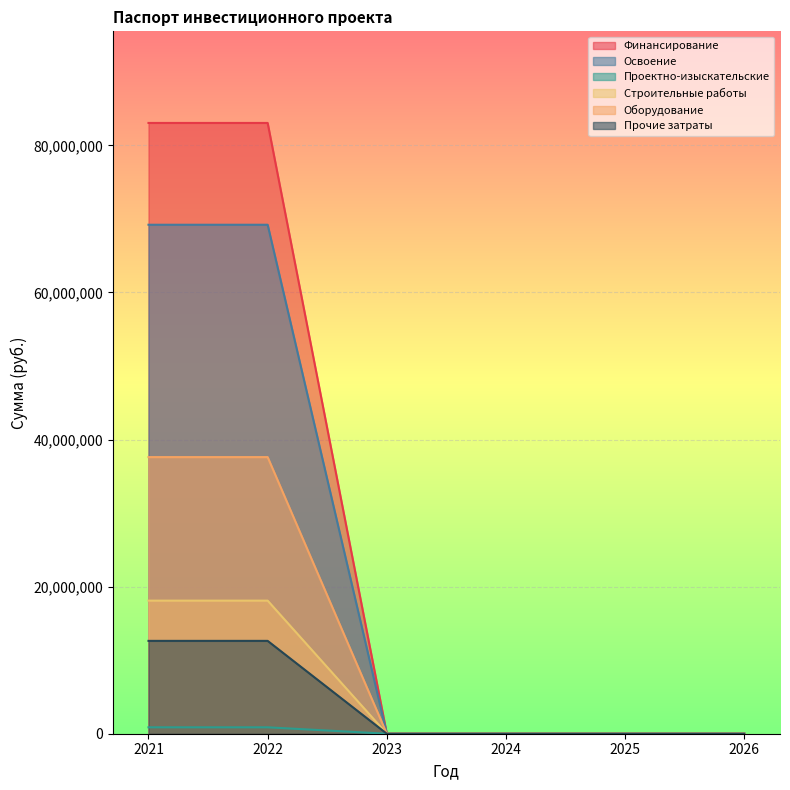

The value of Прочие затраты at 2023 is -8571124. True or false?

False